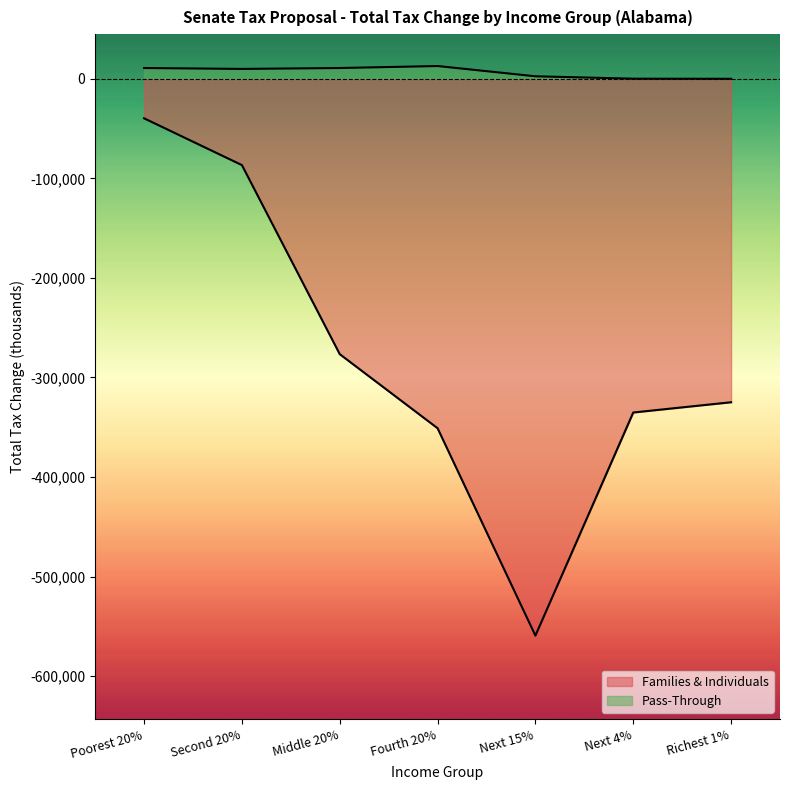

List the series in order of their peak value, highest first.

Pass-Through, Families & Individuals